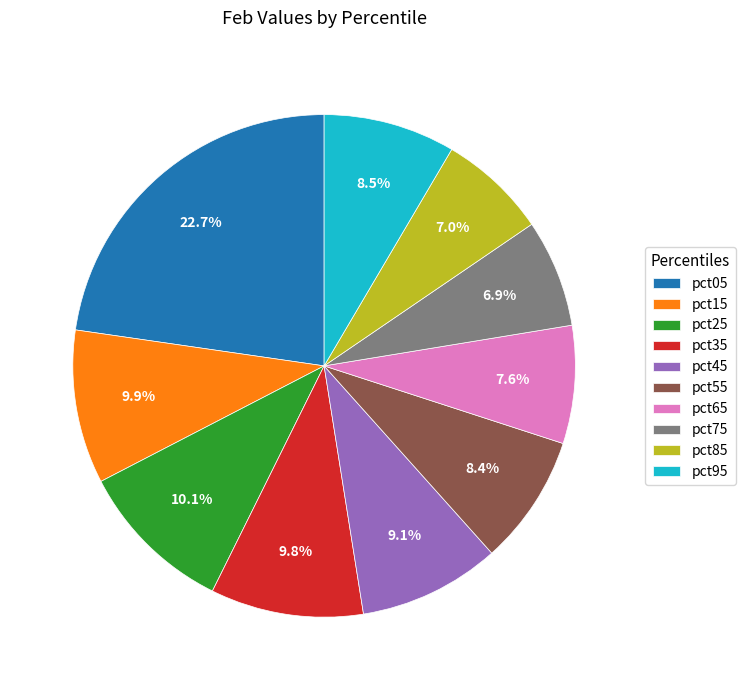

Is the sum of pct35 and pct45 greater than half?

No